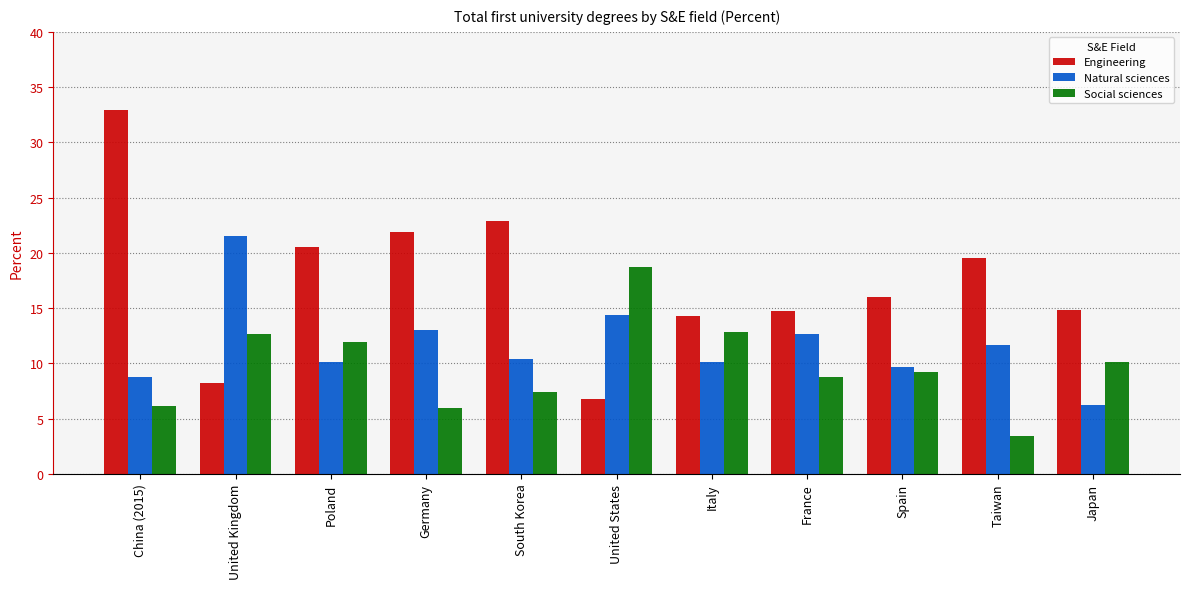

What is the total value across all series at Spain?

34.9